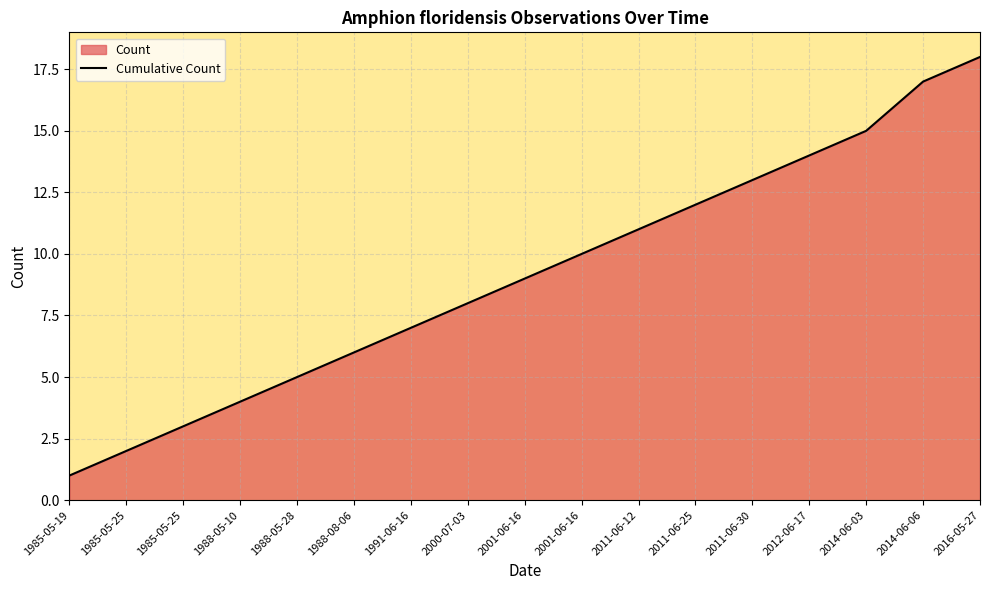

Reading left to right, list all the values displayed in this chart.

1	2	3	4	5	6	7	8	9	10	11	12	13	14	15	17	18